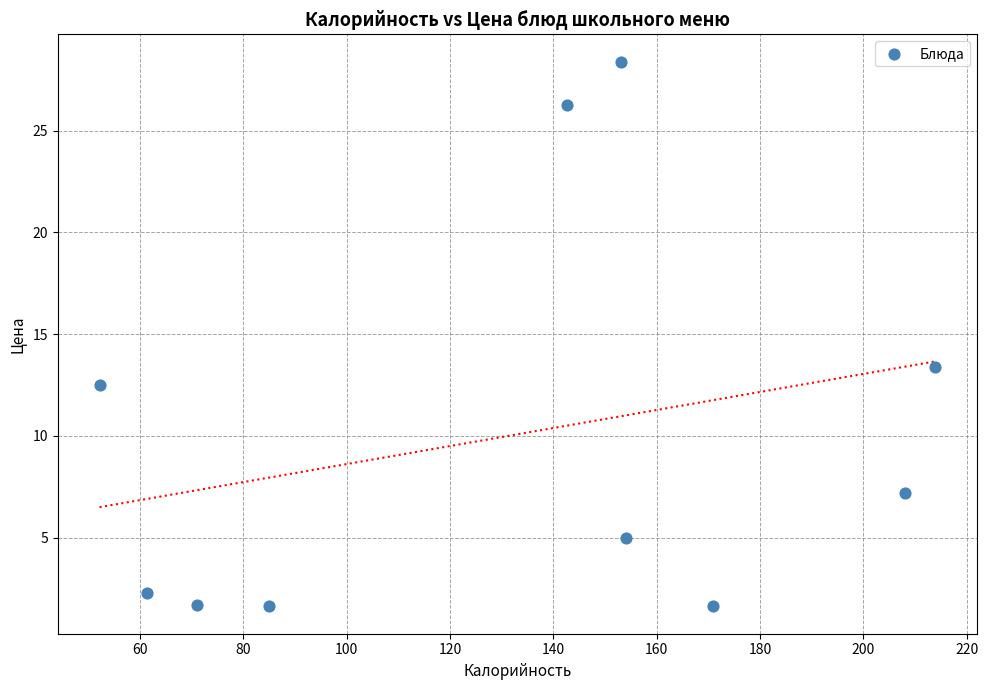

What is the range of X values (max minus min)?

161.6